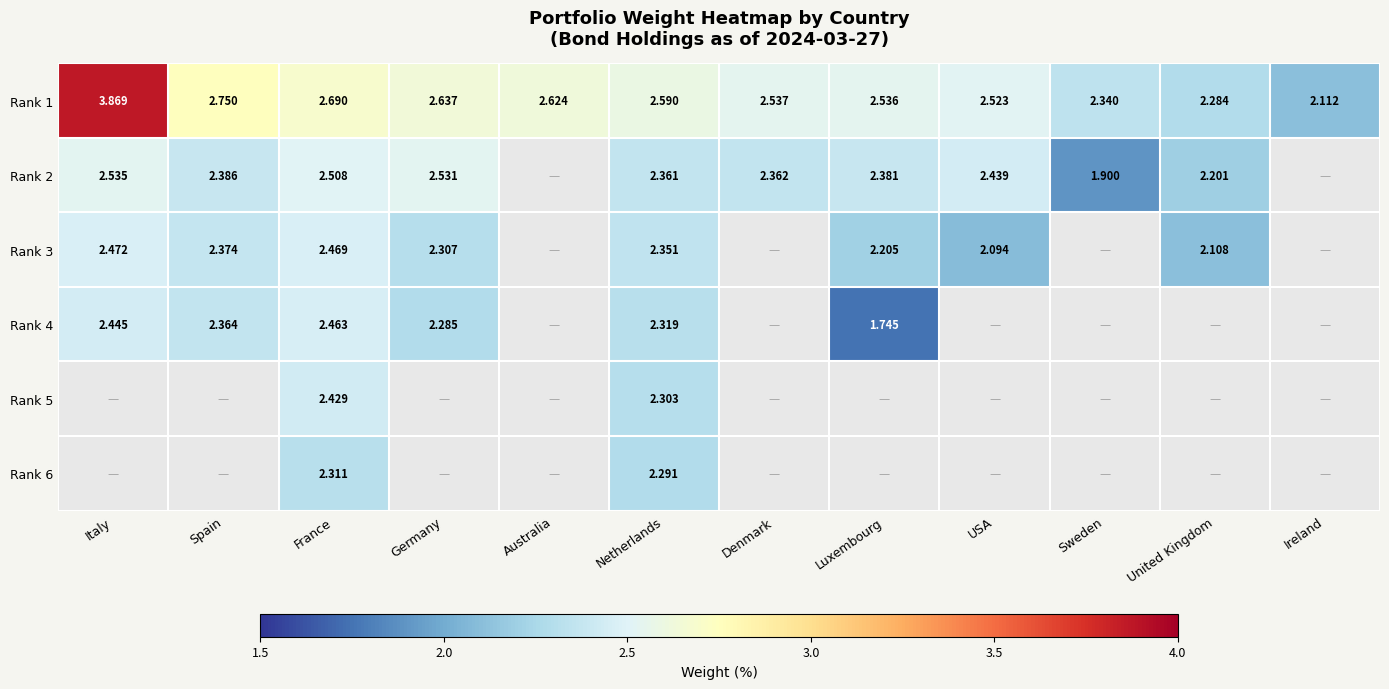

At which label does Rank 1 reach its minimum?

Ireland